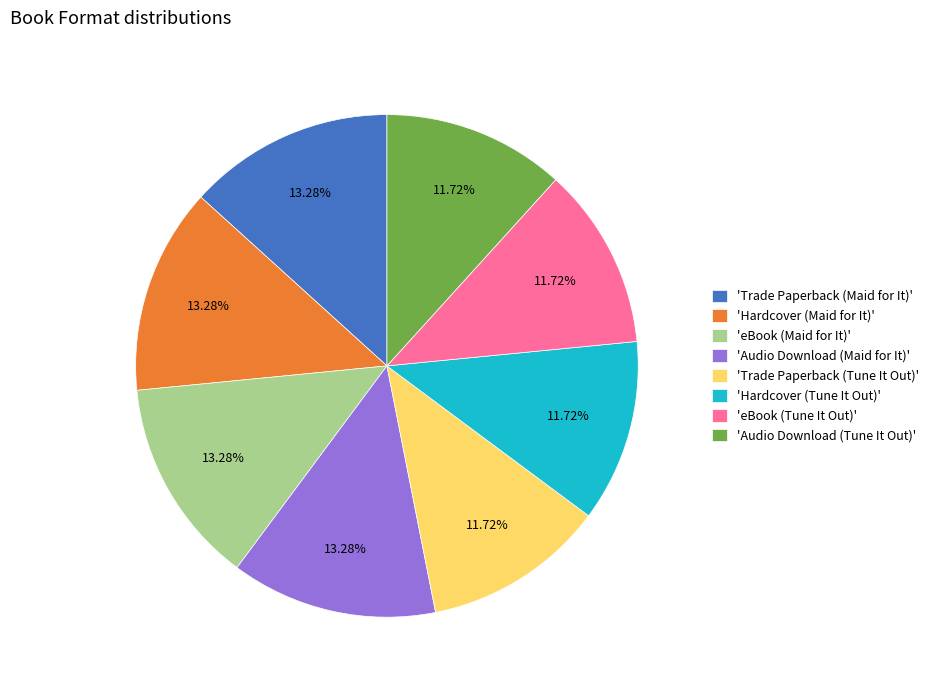

Which has a higher value, 'eBook (Tune It Out)' or 'eBook (Maid for It)'?

'eBook (Maid for It)'